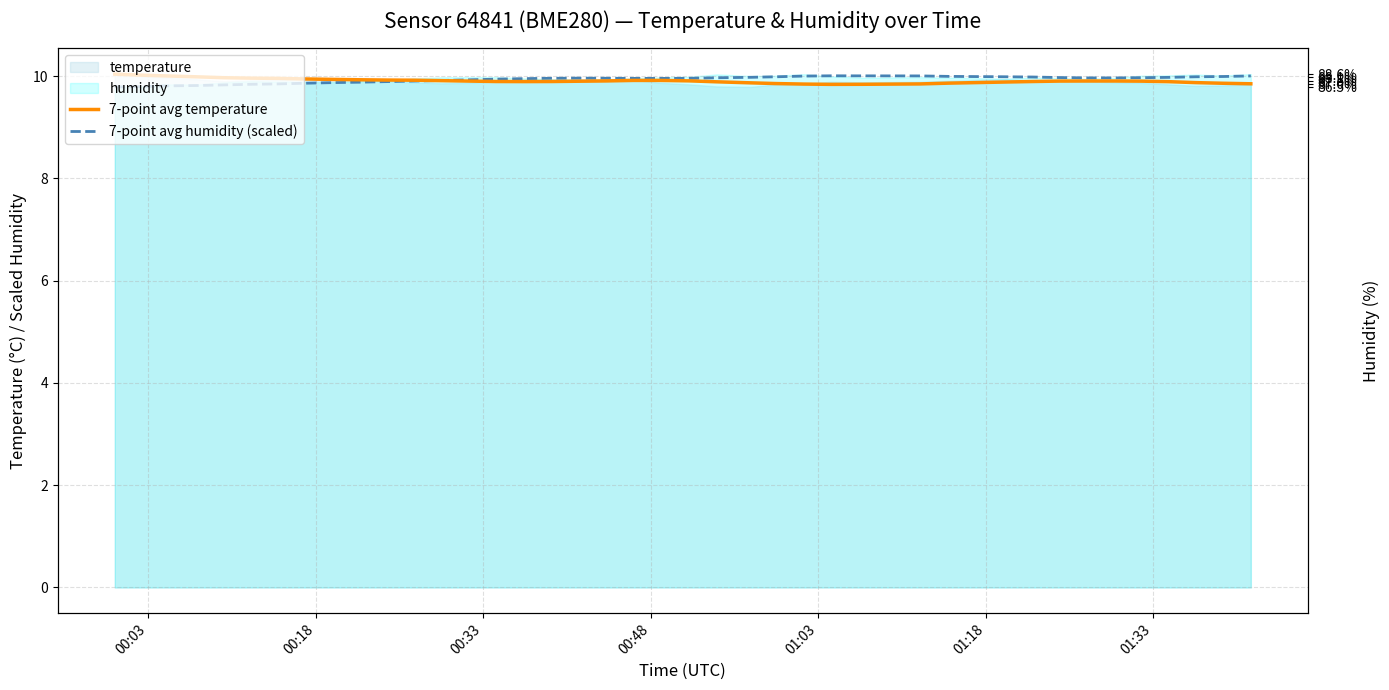

How many interior local peaks does the 7-point avg humidity (scaled) series have?

2